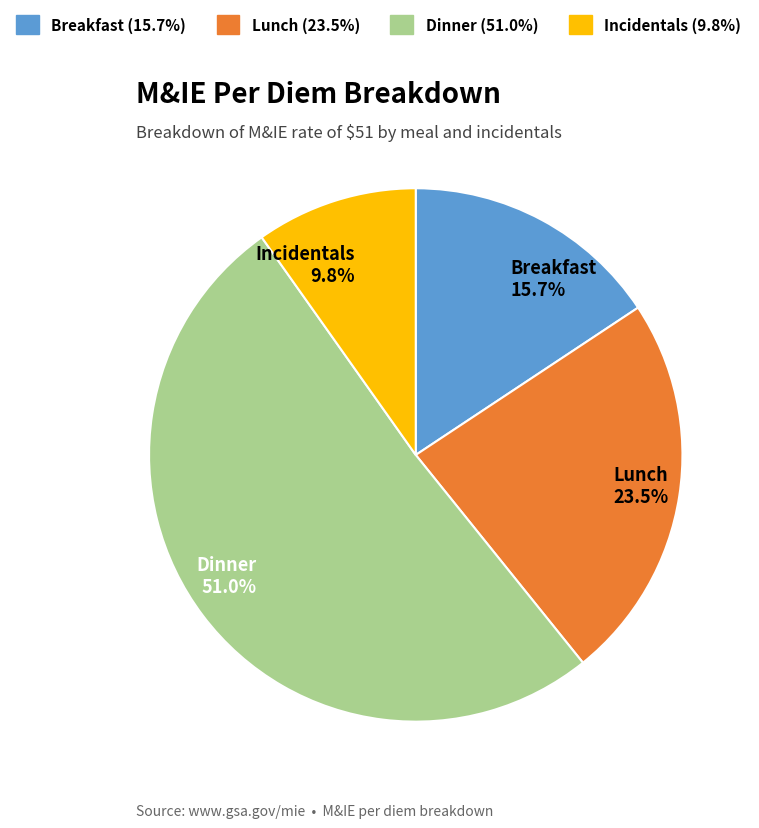

How many slices are in this pie chart?

4